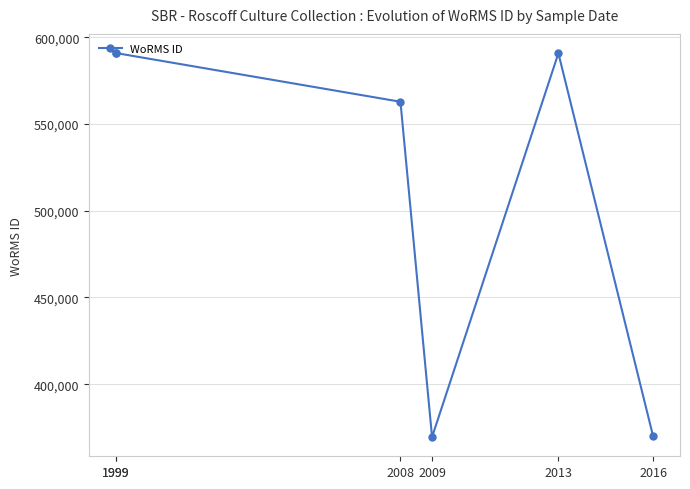

Which category has the lowest value across all series?

2009